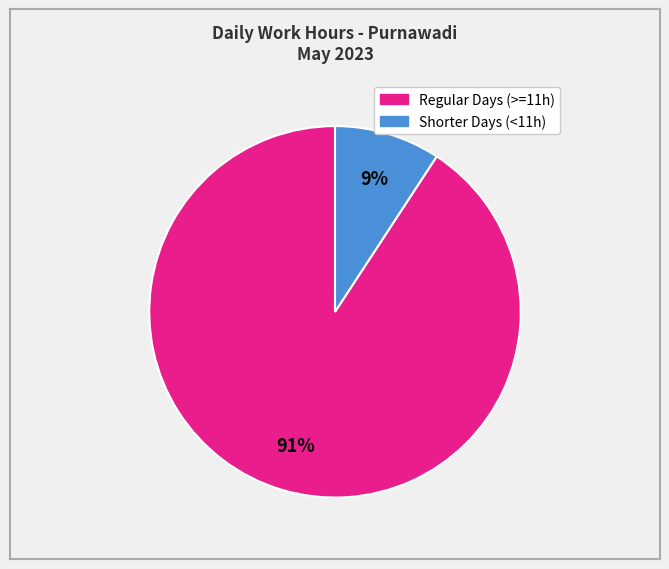

Does any single category account for the majority?

Yes